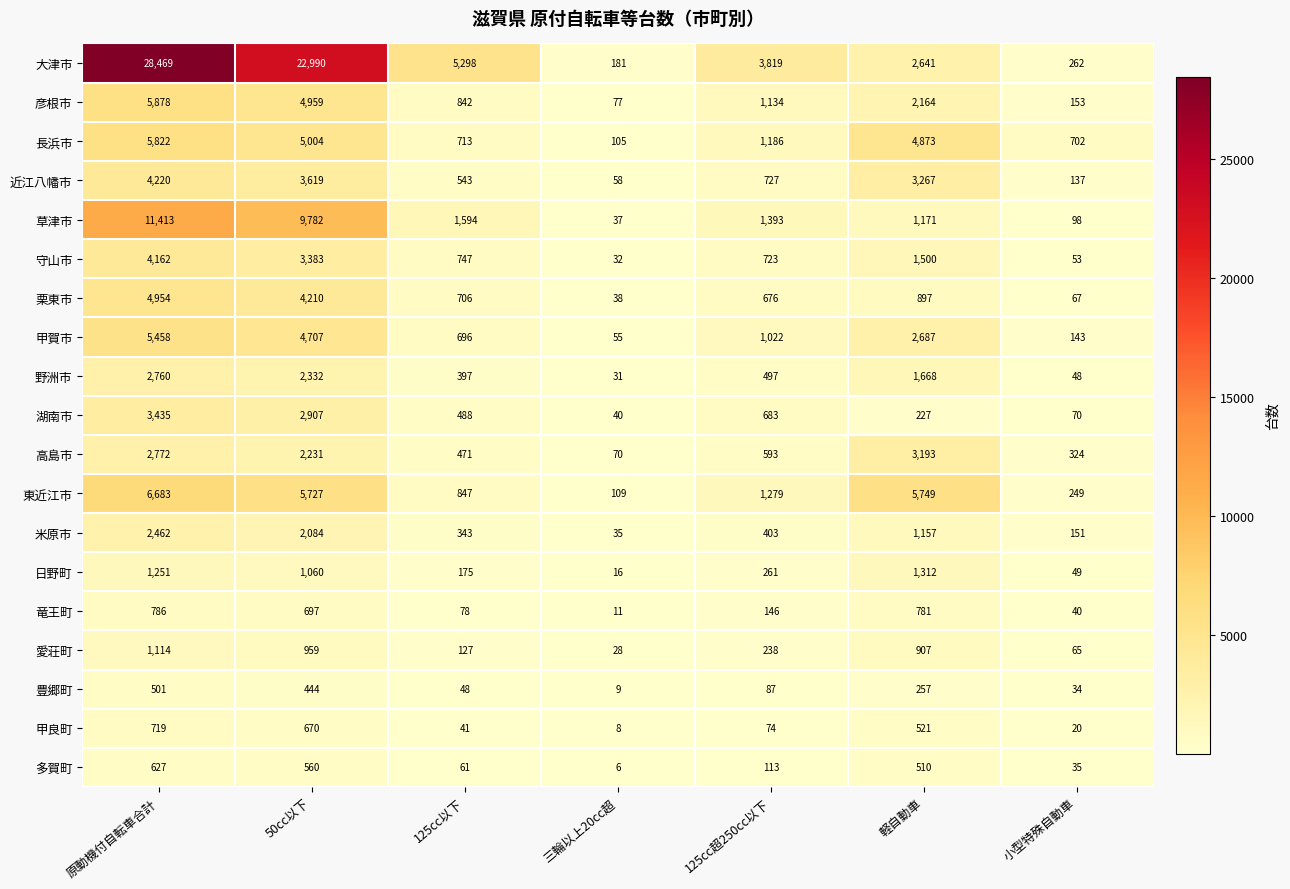

How many distinct data groups are displayed?

19